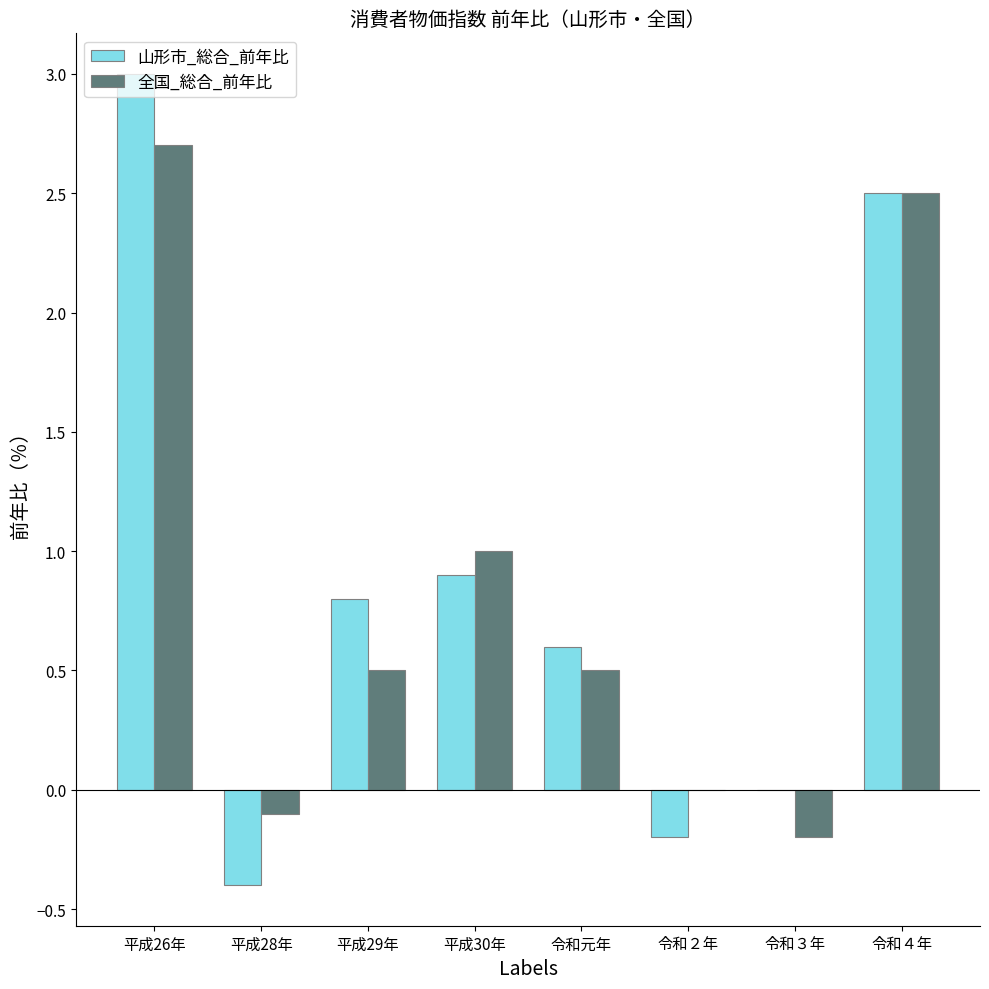

Between 平成26年 and 令和３年, which series saw the biggest shift?

山形市_総合_前年比